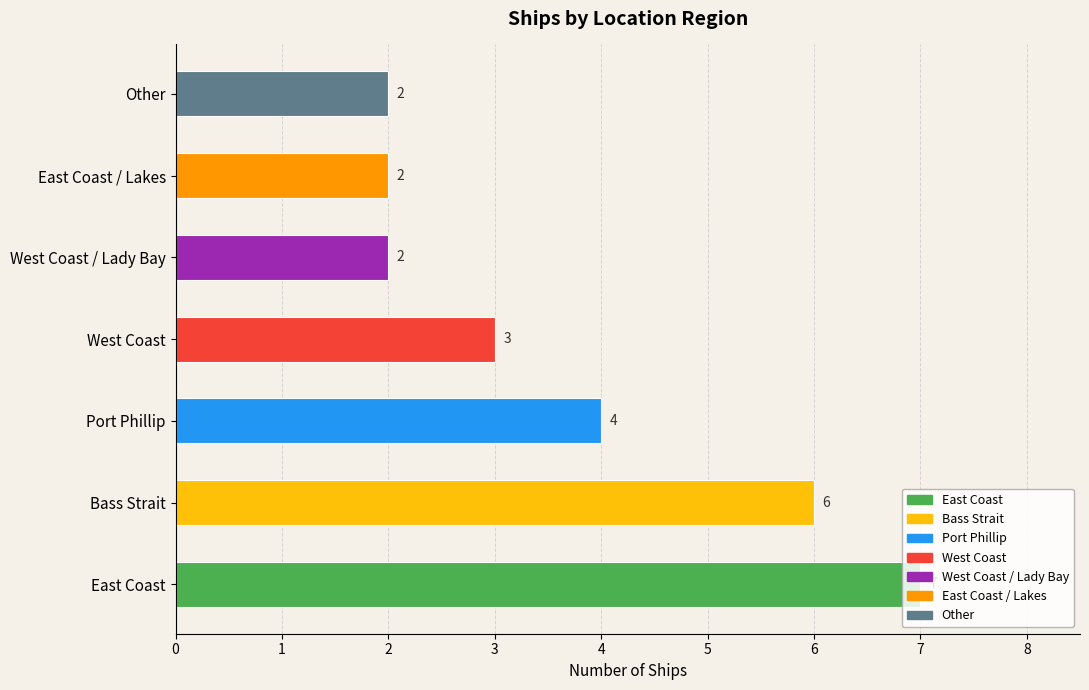

What is the ratio of the value at Other to the value at Bass Strait?

0.3